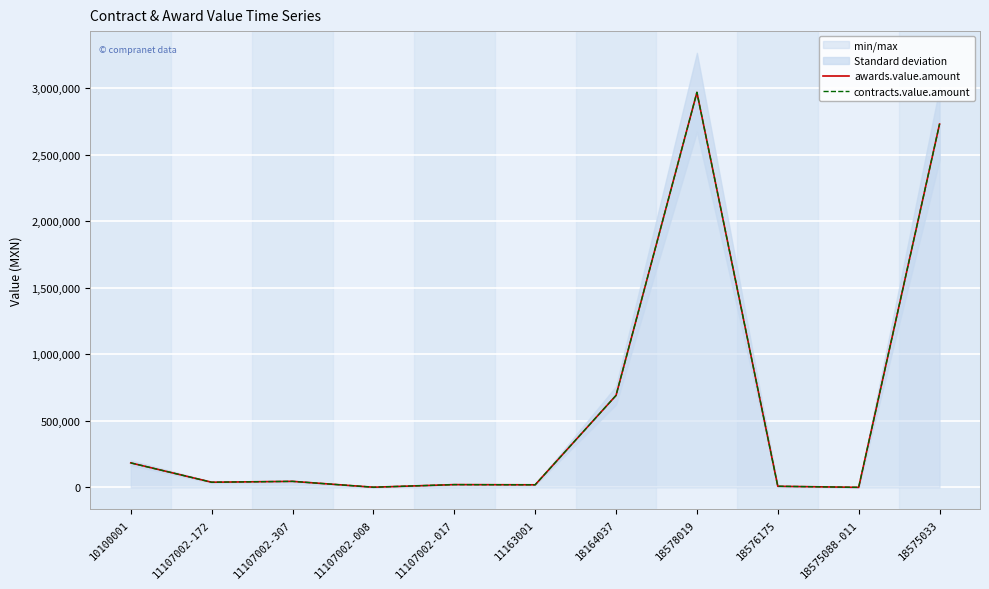

How many lines are shown in the chart?

2